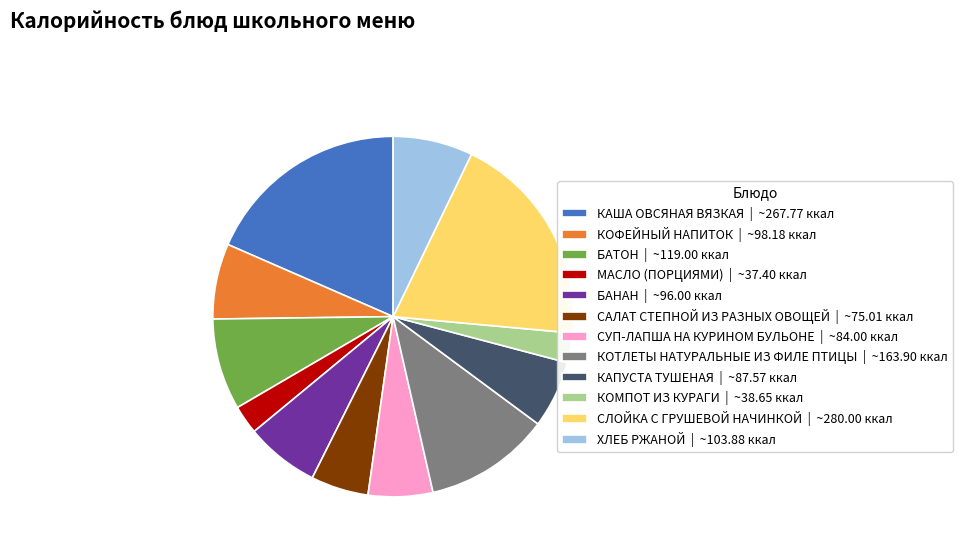

What is the ratio of the value at СЛОЙКА С ГРУШЕВОЙ НАЧИНКОЙ | ~280.00 ккал to the value at КОМПОТ ИЗ КУРАГИ | ~38.65 ккал?

7.2